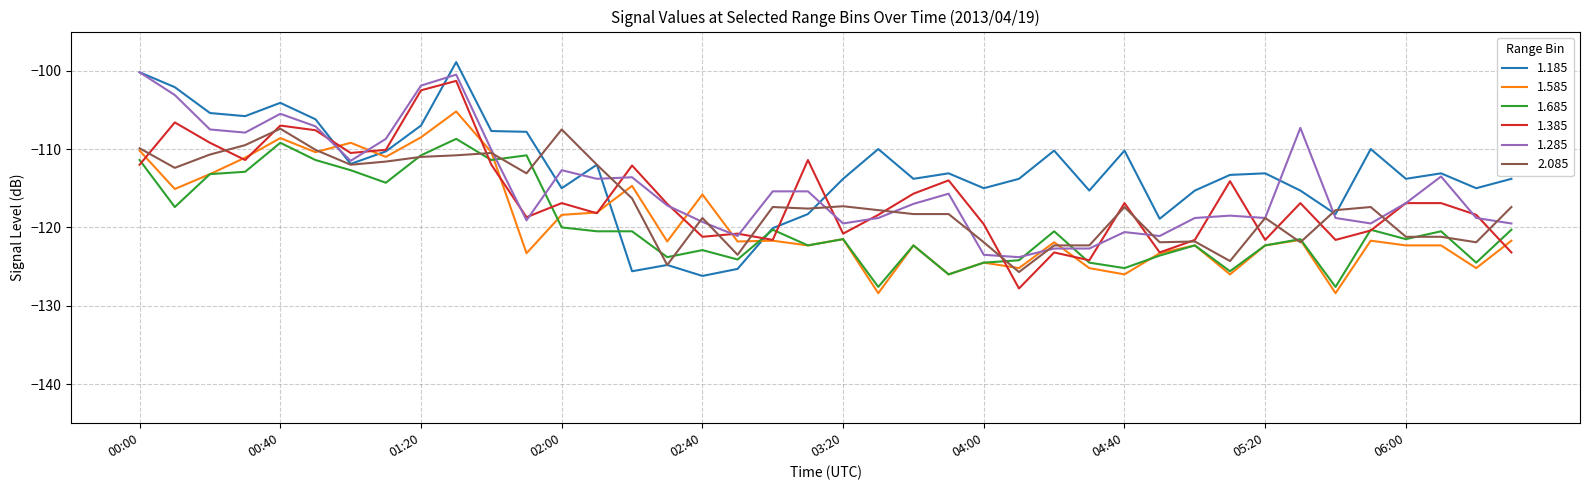

What is the lowest value of the 1.285 series?

-123.8